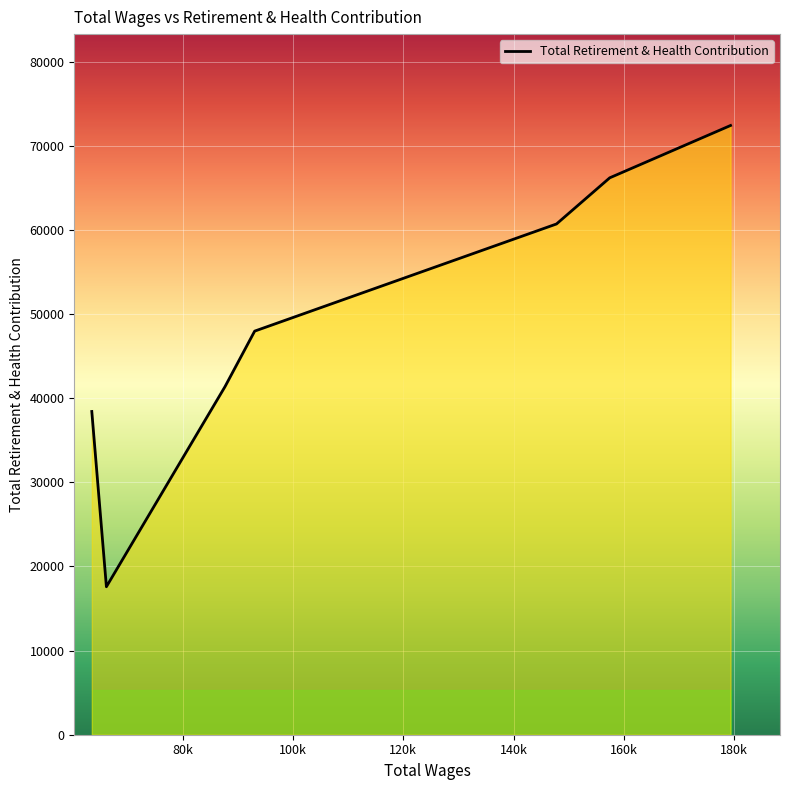

How many lines are shown in the chart?

1